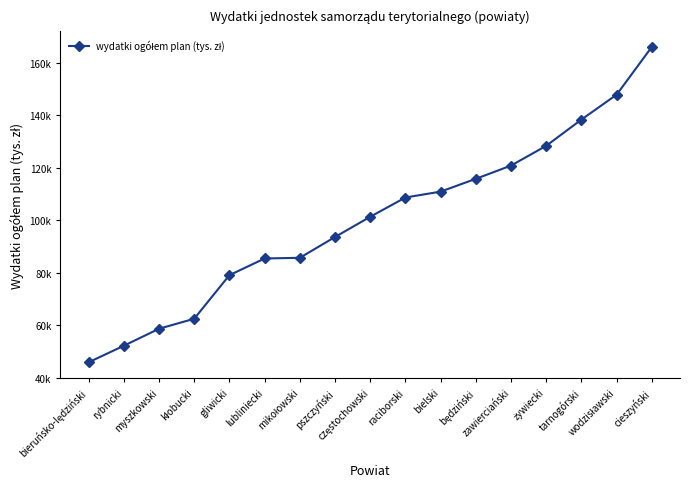

Is this an area chart (filled region under the line)?

No